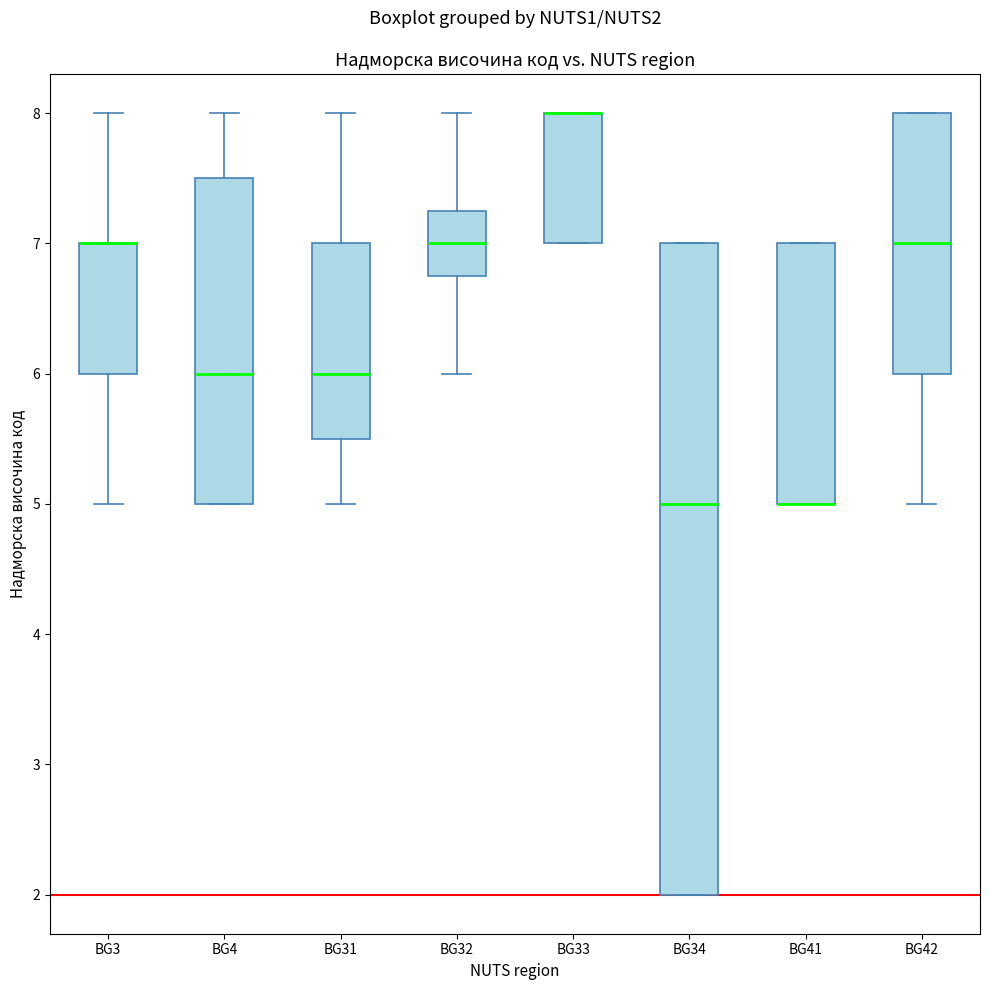

Reading left to right, read every box against the y-axis: the position of its median line, the range the box covers, and the ends of its whiskers. The values are not printed on the chart, so give them approximately, as read against the axis.

BG3: median 7.0 (drawn on the box's upper edge), box 6.0 to 7.0, whiskers 5.0 to 8.0
BG4: median 6.0, box 5.0 to 7.5, whiskers 5.0 to 8.0
BG31: median 6.0, box 5.5 to 7.0, whiskers 5.0 to 8.0
BG32: median 7.0, box 6.8 to 7.3, whiskers 6.0 to 8.0
BG33: median 8.0 (drawn on the box's upper edge), box 7.0 to 8.0, whiskers 7.0 to 8.0
BG34: median 5.0, box 2.0 to 7.0, whiskers 2.0 to 7.0
BG41: median 5.0 (drawn on the box's lower edge), box 5.0 to 7.0, whiskers 5.0 to 7.0
BG42: median 7.0, box 6.0 to 8.0, whiskers 5.0 to 8.0